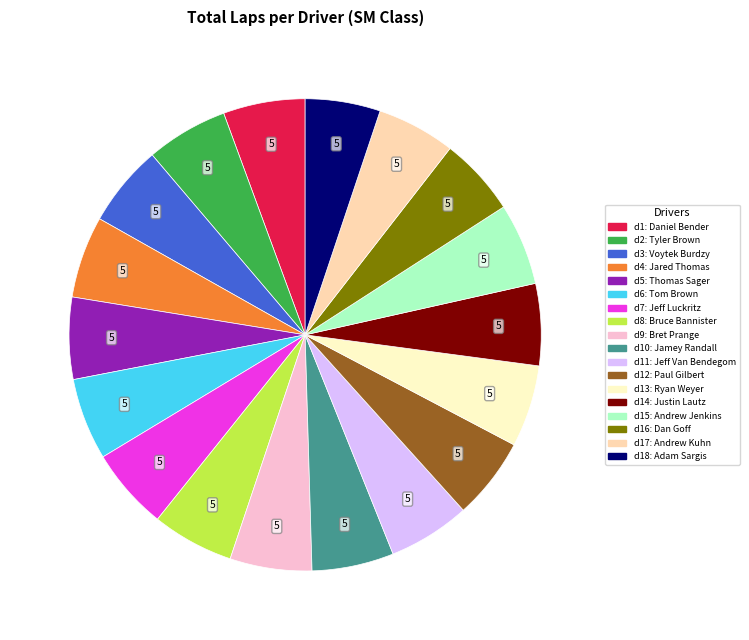

Is there a majority slice in this chart?

No